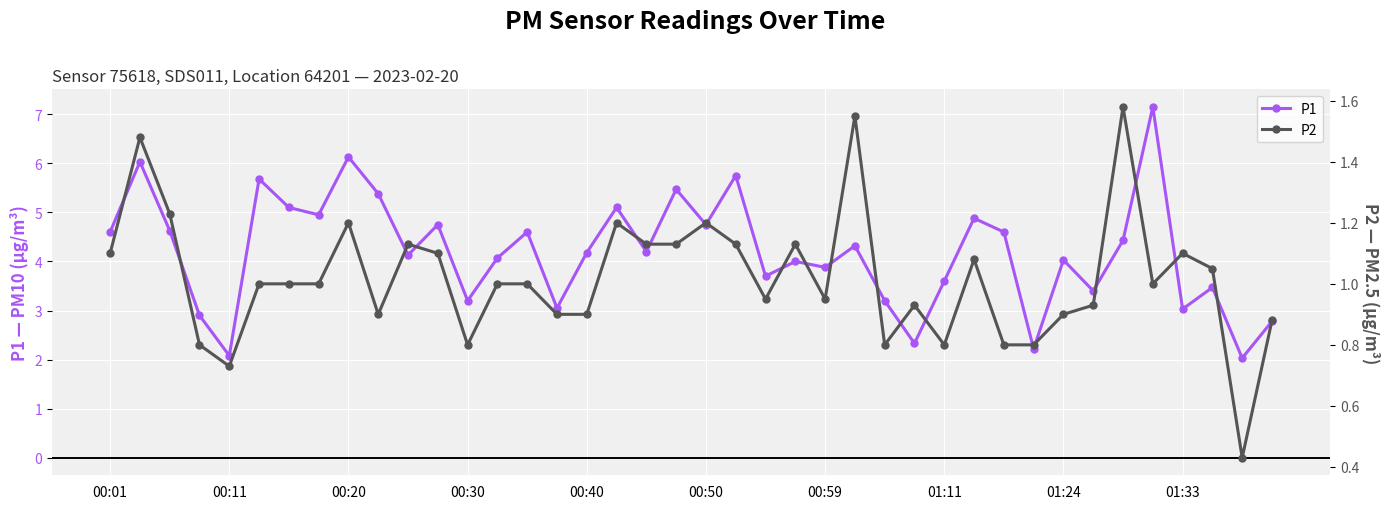

How many values in the P2 series are below 1?

17